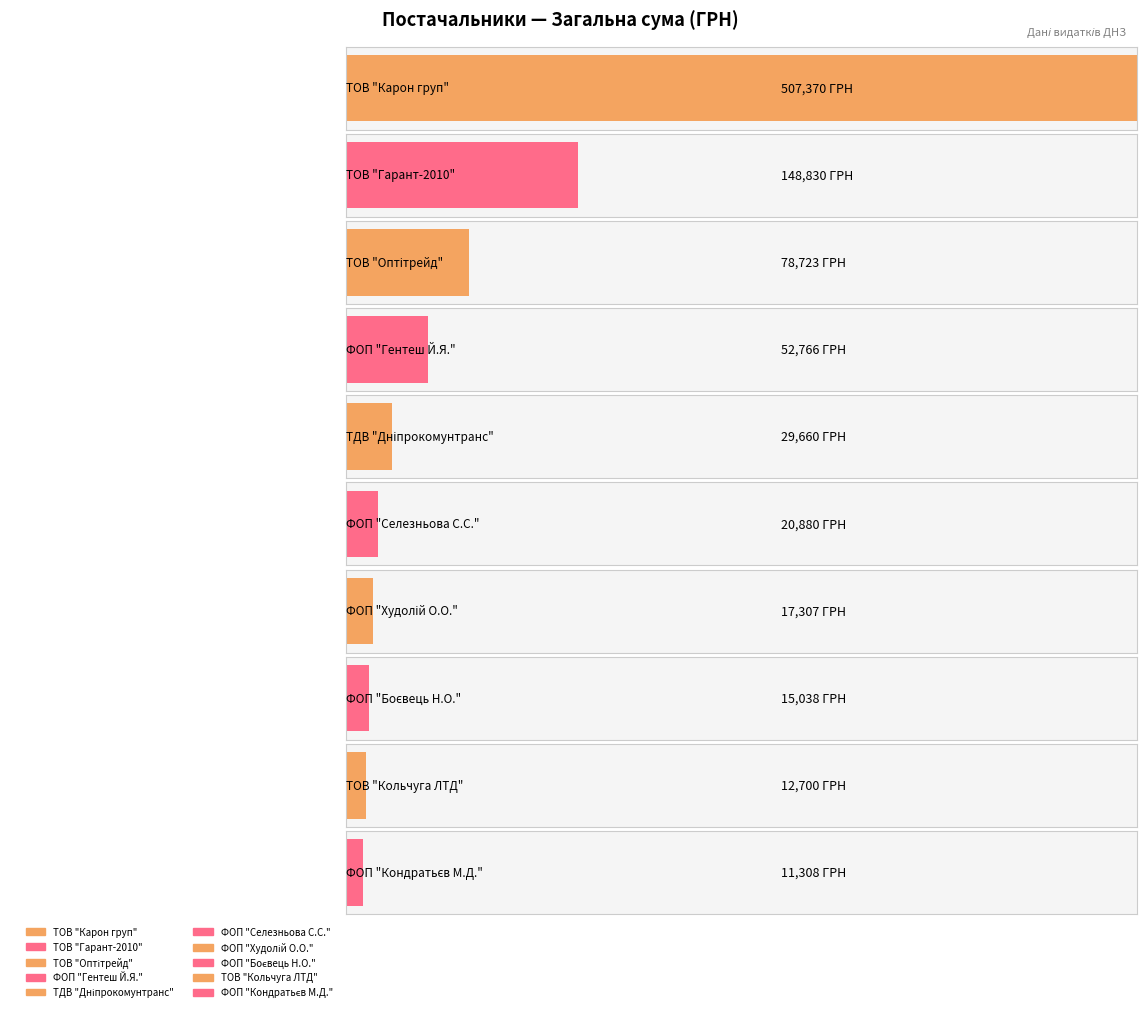

Where is the data nearest to the value 259339?

ТОВ "Гарант-2010"